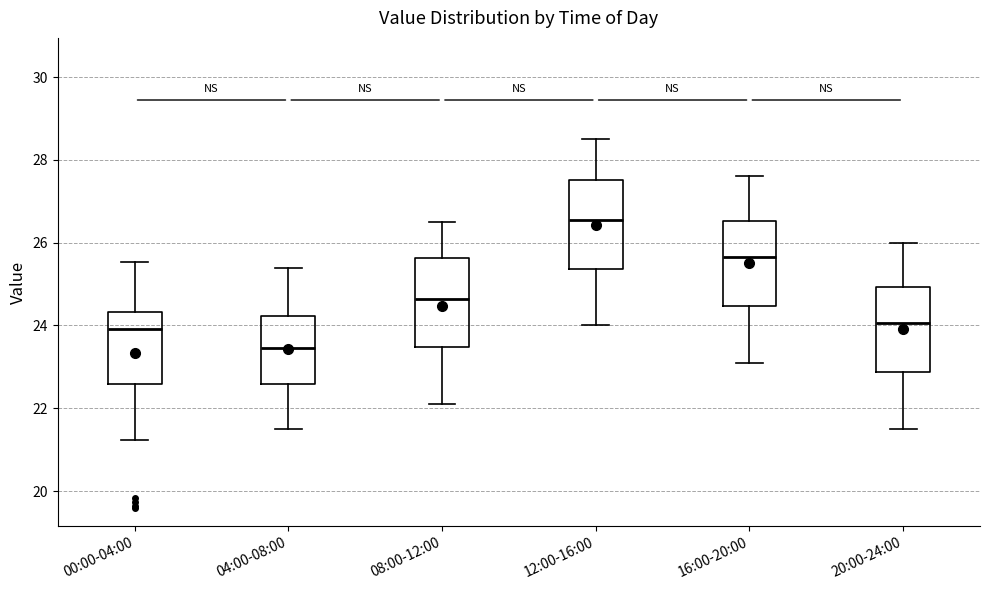

Reading left to right, read every box against the y-axis: the position of its median line, the range the box covers, and the ends of its whiskers. The values are not printed on the chart, so give them approximately, as read against the axis.

00:00-04:00: median 24.0, box 22.6 to 24.4, whiskers 21.2 to 25.6
04:00-08:00: median 23.4, box 22.6 to 24.2, whiskers 21.6 to 25.4
08:00-12:00: median 24.6, box 23.4 to 25.6, whiskers 22.2 to 26.6
12:00-16:00: median 26.6, box 25.4 to 27.6, whiskers 24.0 to 28.6
16:00-20:00: median 25.6, box 24.4 to 26.6, whiskers 23.2 to 27.6
20:00-24:00: median 24.0, box 22.8 to 25.0, whiskers 21.6 to 26.0